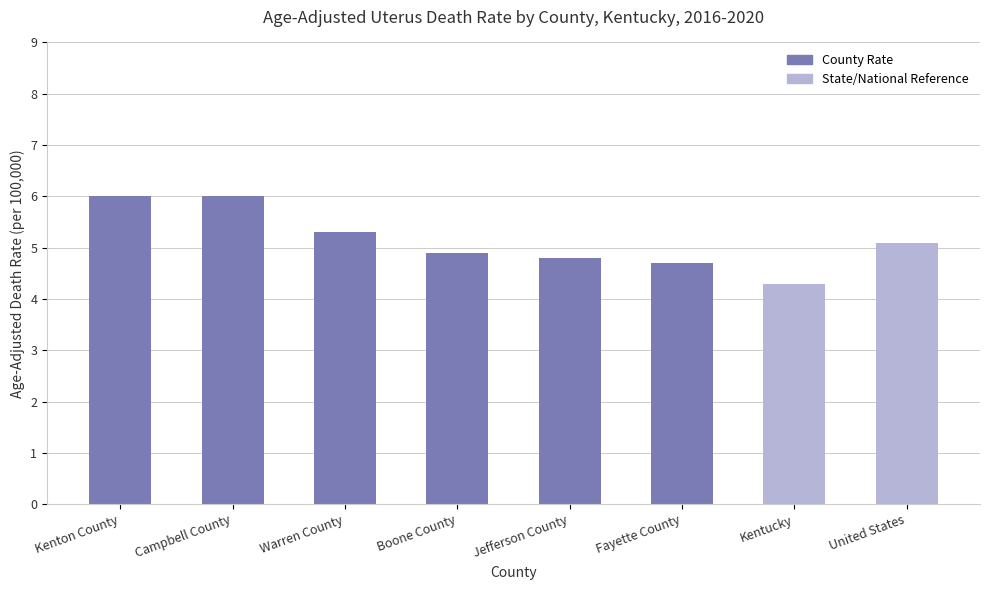

How many categories are shown in the chart?

8